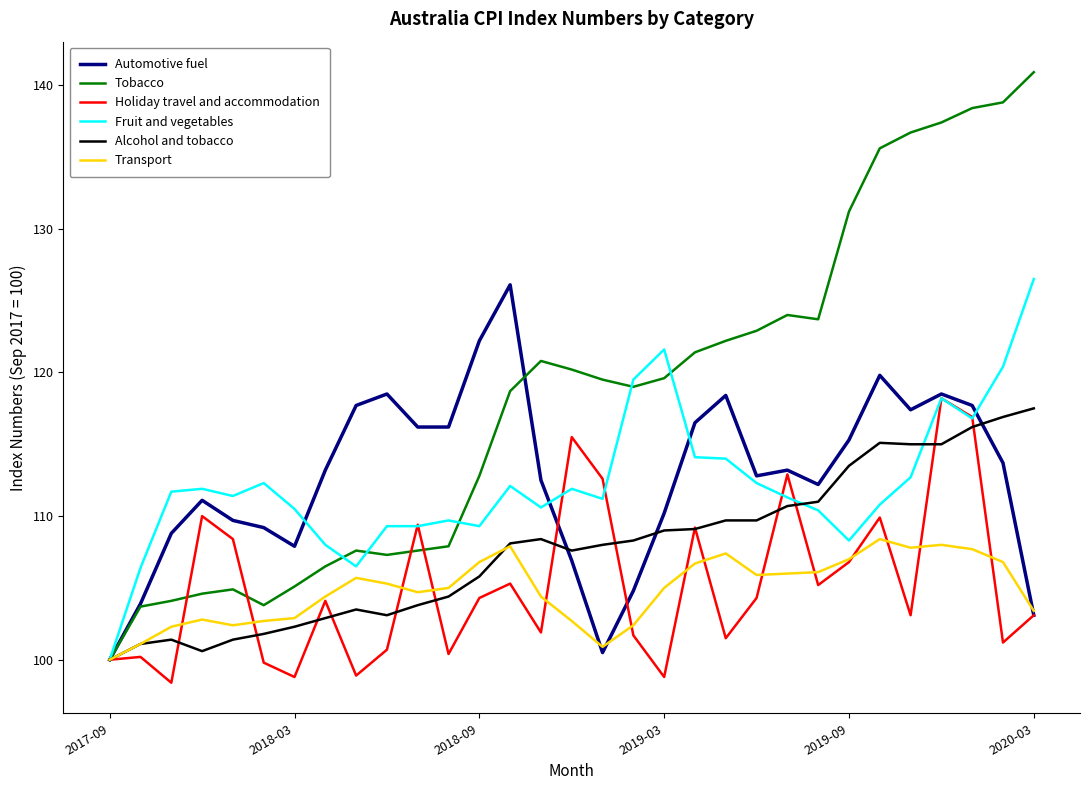

At how many categories does at least one series exceed 133?

6